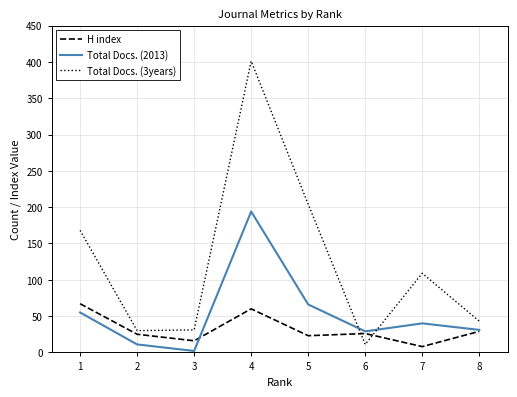

At 5, list the series in order from smallest to largest.

H index, Total Docs. (2013), Total Docs. (3years)